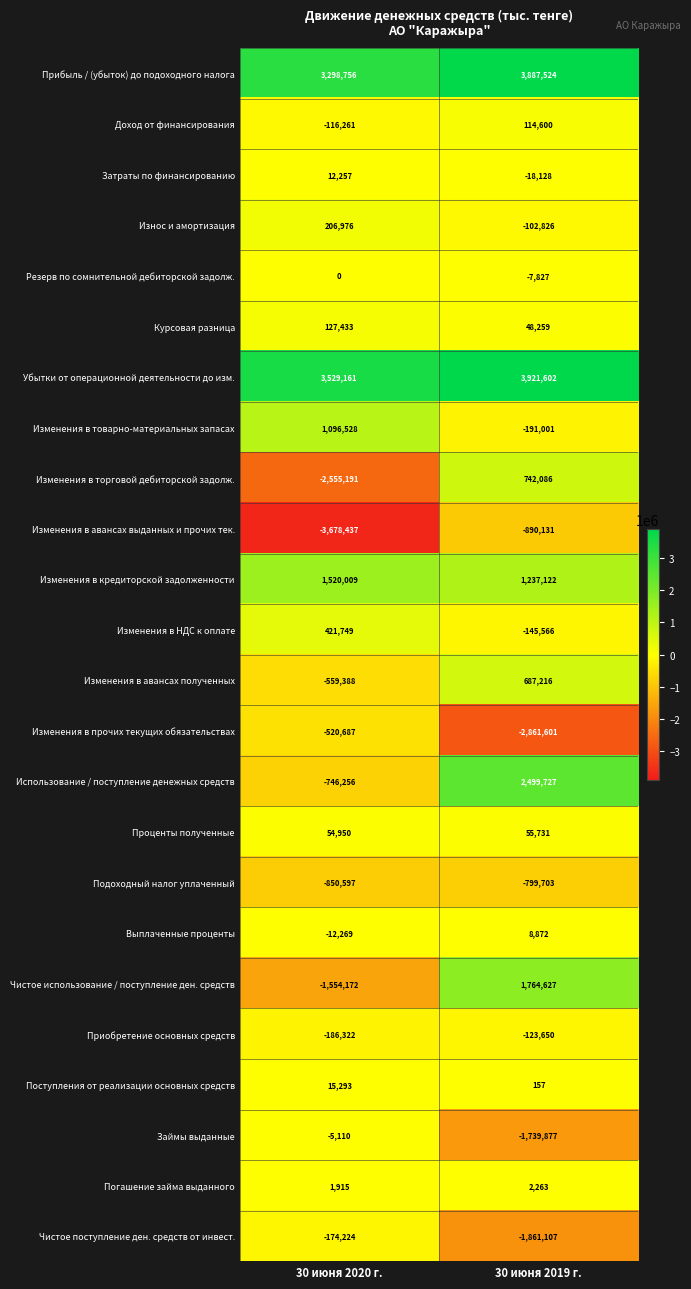

How many distinct data groups are displayed?

24